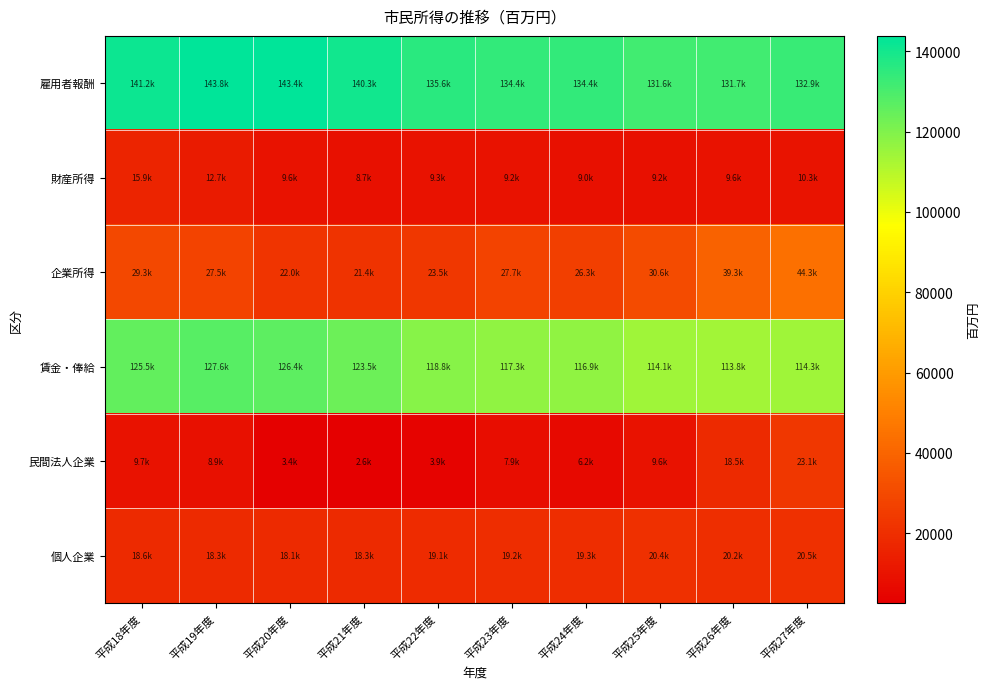

Reading left to right, extract all data points from this chart.

雇用者報酬: 平成18年度=141236.4	平成19年度=143822.7	平成20年度=143416.2	平成21年度=140325.9	平成22年度=135595.0	平成23年度=134444.4	平成24年度=134408.2	平成25年度=131591.5	平成26年度=131686.3	平成27年度=132882.3
財産所得: 平成18年度=15935.3	平成19年度=12733.3	平成20年度=9629.0	平成21年度=8683.7	平成22年度=9299.1	平成23年度=9248.9	平成24年度=9046.2	平成25年度=9206.8	平成26年度=9642.8	平成27年度=10271.7
企業所得: 平成18年度=29322.6	平成19年度=27463.6	平成20年度=21985.4	平成21年度=21430.6	平成22年度=23471.7	平成23年度=27719.2	平成24年度=26263.5	平成25年度=30573.6	平成26年度=39321.5	平成27年度=44275.0
賃金・俸給: 平成18年度=125480.7	平成19年度=127588.2	平成20年度=126363.4	平成21年度=123505.0	平成22年度=118818.2	平成23年度=117293.1	平成24年度=116935.7	平成25年度=114116.1	平成26年度=113788.3	平成27年度=114306.1
民間法人企業: 平成18年度=9674.9	平成19年度=8886.9	平成20年度=3398.2	平成21年度=2609.3	平成22年度=3867.3	平成23年度=7853.5	平成24年度=6211.8	平成25年度=9551.0	平成26年度=18503.0	平成27年度=23063.6
個人企業: 平成18年度=18572.7	平成19年度=18349.3	平成20年度=18083.7	平成21年度=18327.6	平成22年度=19066.0	平成23年度=19220.1	平成24年度=19339.5	平成25年度=20360.2	平成26年度=20222.0	平成27年度=20454.2